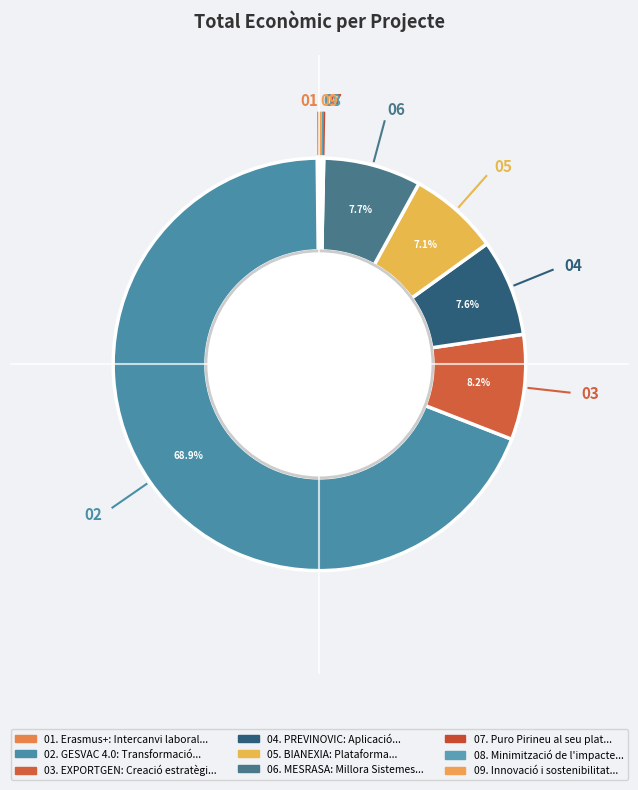

Rank the categories by value from highest to lowest.

GESVAC 4.0: Transformació, EXPORTGEN: Creació estratègies, MESRASA: Millora Sistemes, PREVINOVIC: Aplicació, BIANEXIA: Plataforma, Erasmus+: Intercanvi laboral, Innovació i sostenibilitat, Minimització de l'impacte, Puro Pirineu al seu plat